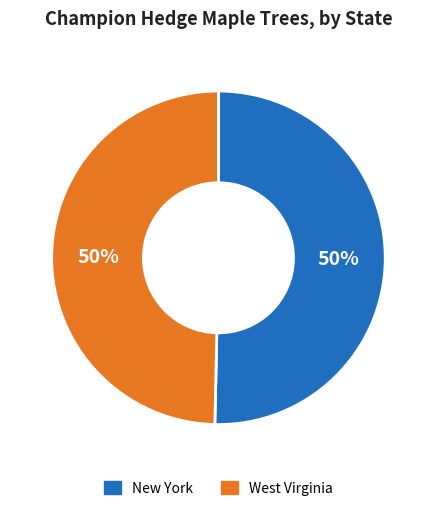

To the nearest percent, what portion does New York represent?

50%